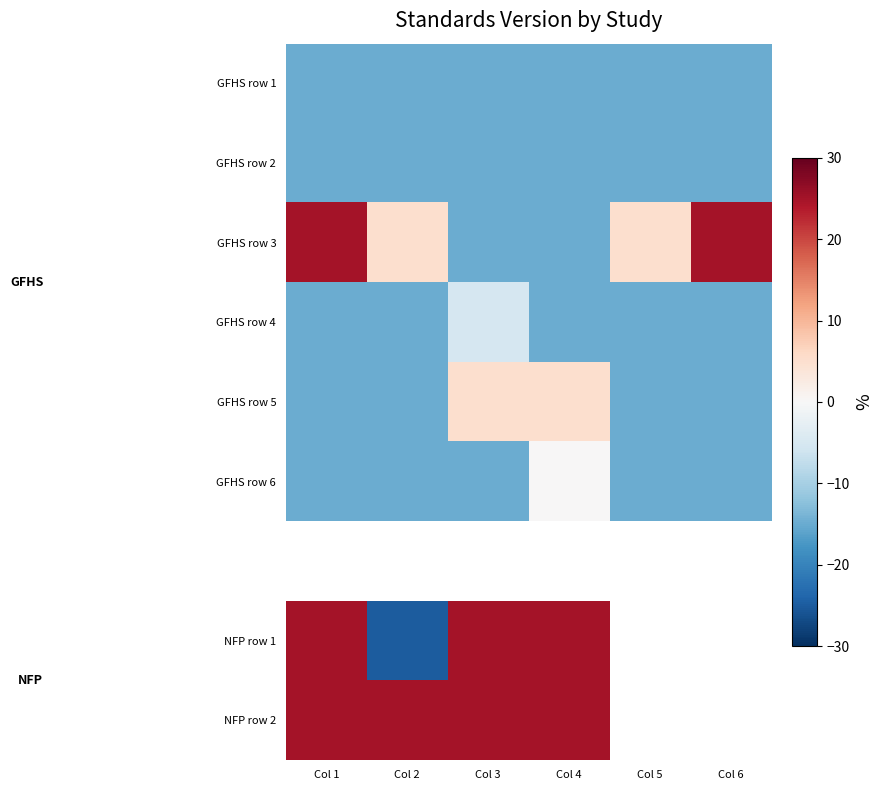

At which label is NFP row 2 closest to 25?

Col 1